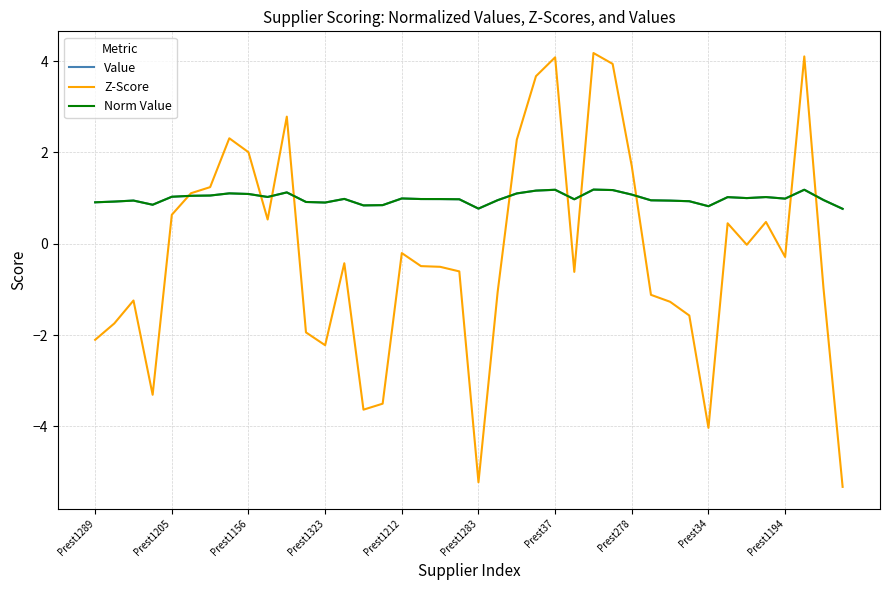

Does the chart display data point markers on the line(s)?

No